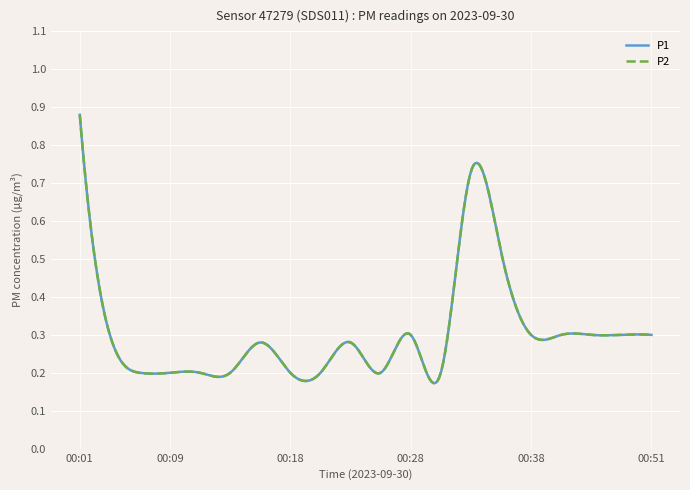

Reading left to right, transcribe all the data shown in this chart.

P1: 00:01=0.9	00:04=0.3	00:06=0.2	00:09=0.2	00:11=0.2	00:13=0.2	00:16=0.3	00:18=0.2	00:21=0.2	00:23=0.3	00:26=0.2	00:28=0.3	00:30=0.2	00:33=0.7	00:35=0.5	00:38=0.3	00:40=0.3	00:43=0.3	00:48=0.3	00:51=0.3
P2: 00:01=0.9	00:04=0.3	00:06=0.2	00:09=0.2	00:11=0.2	00:13=0.2	00:16=0.3	00:18=0.2	00:21=0.2	00:23=0.3	00:26=0.2	00:28=0.3	00:30=0.2	00:33=0.7	00:35=0.5	00:38=0.3	00:40=0.3	00:43=0.3	00:48=0.3	00:51=0.3